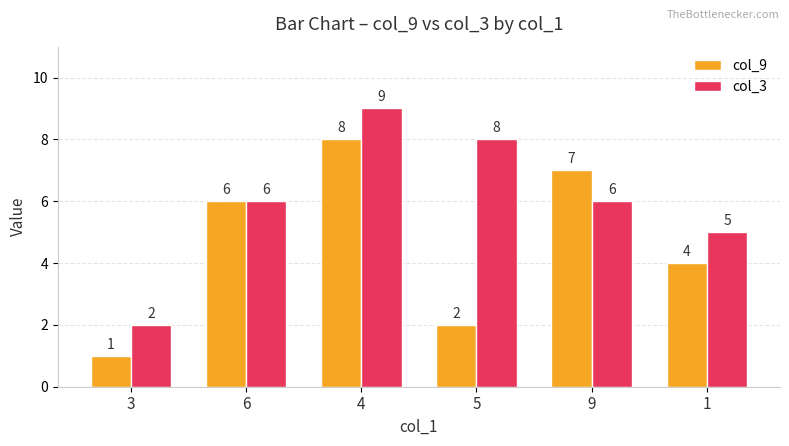

Is the value of col_9 at 9 greater than the value of col_3 at 5?

No